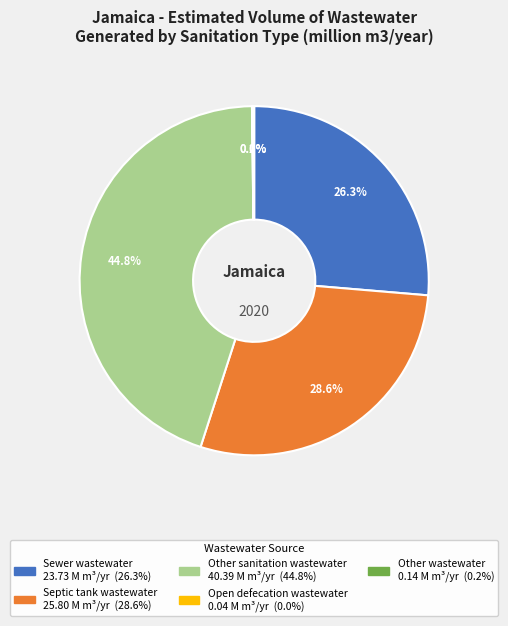

Is there a majority slice in this chart?

No